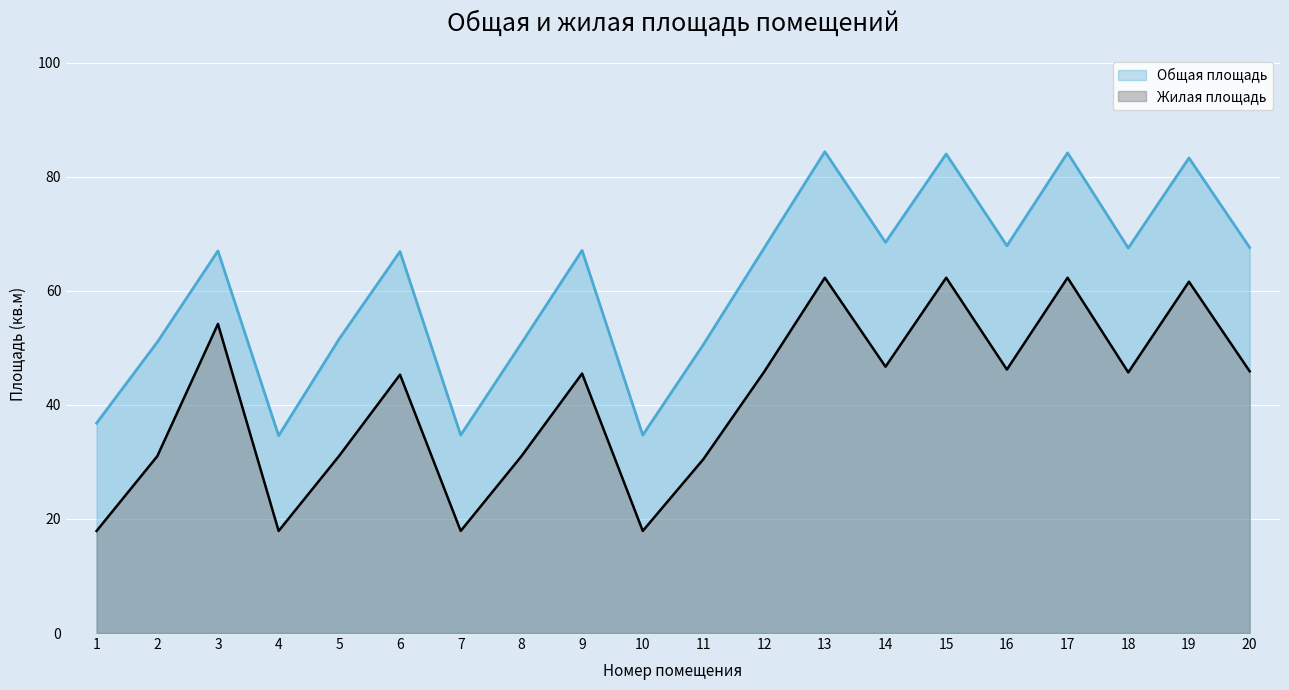

Which category has the highest value across all series?

13